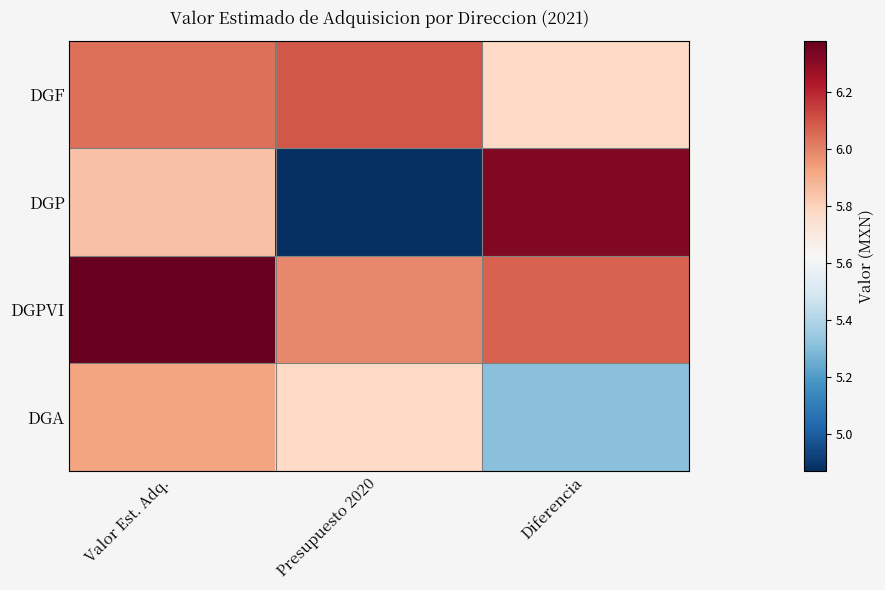

Count the number of data series in this chart.

4